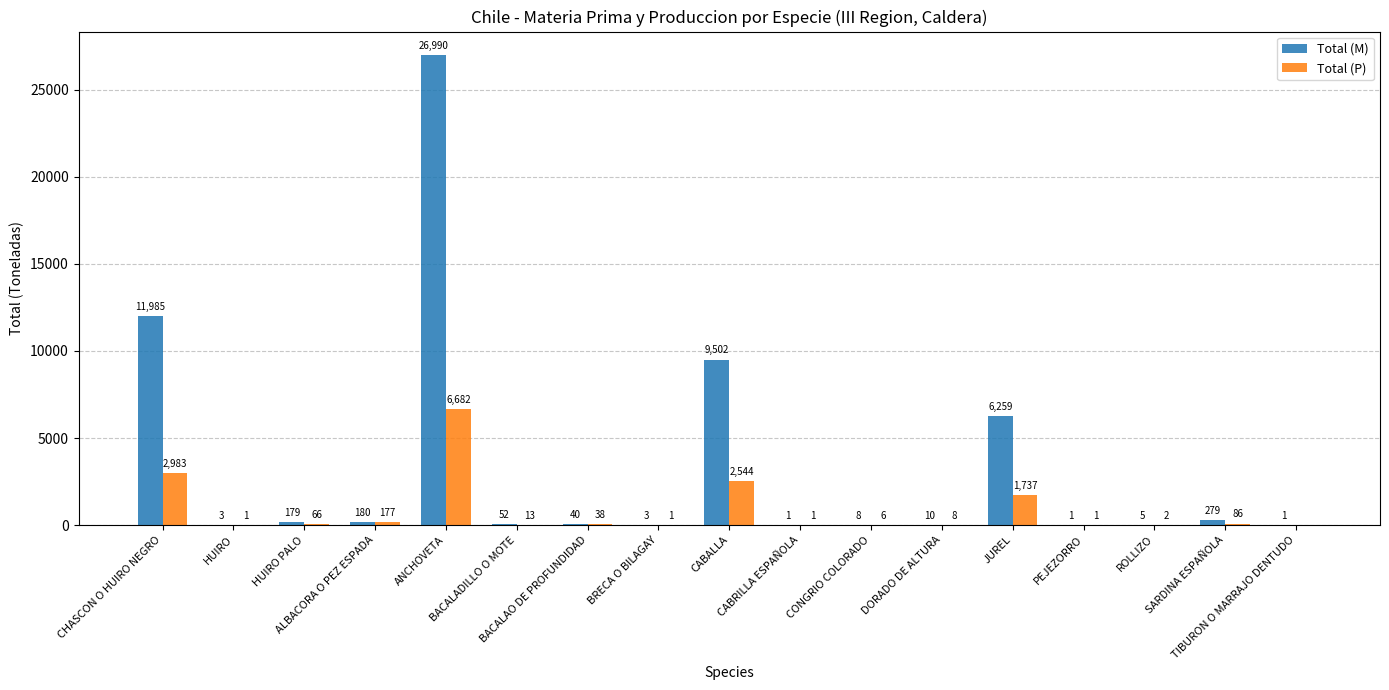

What is the sum of all Total (M) values?

55498